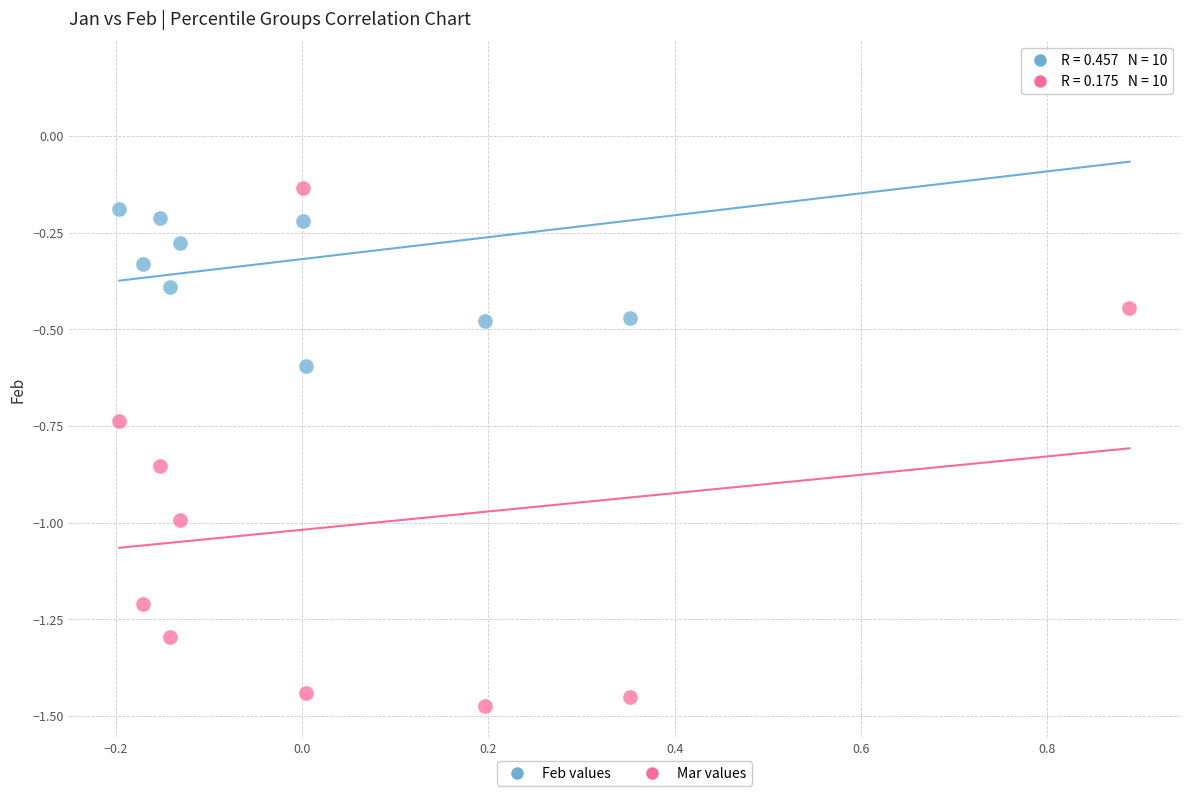

Which series reaches the maximum Y coordinate?

Feb values